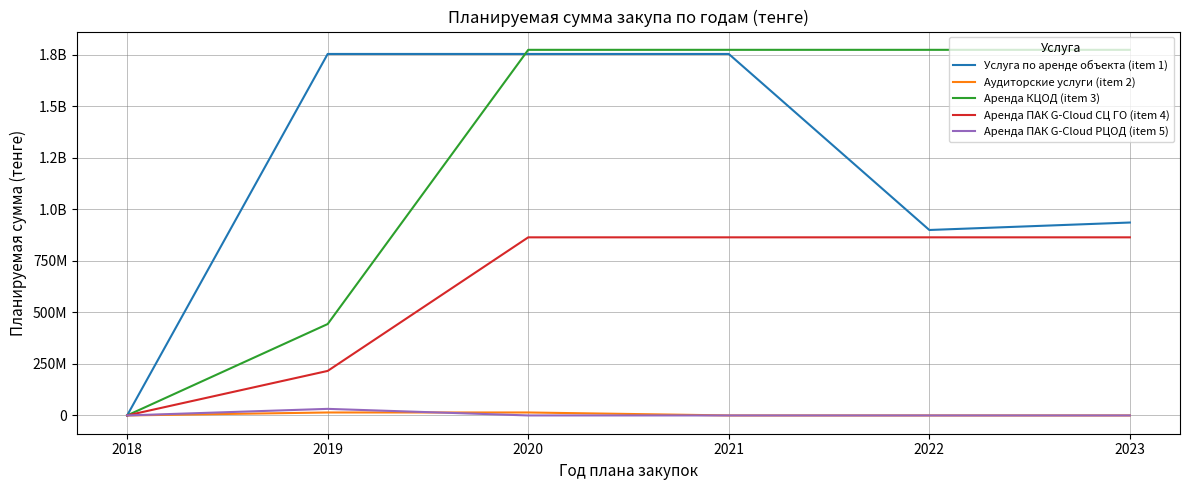

Which series has the largest total across all categories?

Аренда КЦОД (item 3)